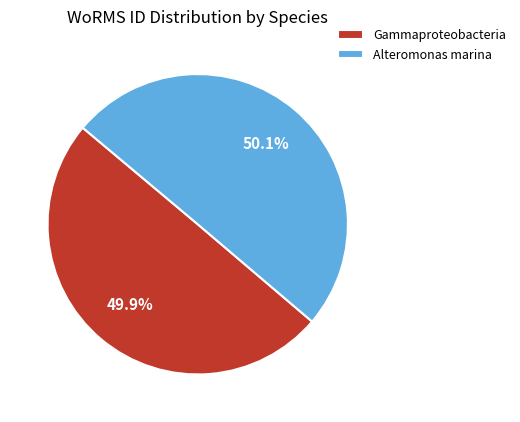

What is the ratio of the value at Gammaproteobacteria to the value at Alteromonas marina?

1.0